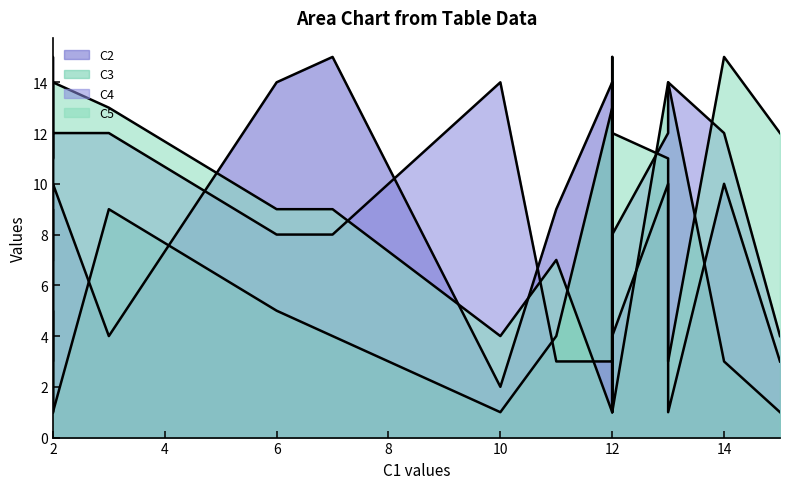

True or false: C5 and C2 cross at least once.

True